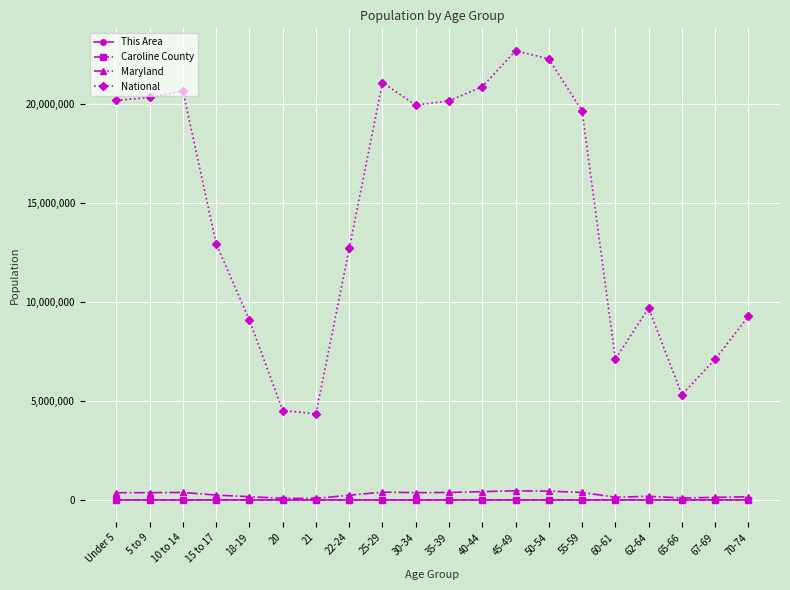

At which label is National closest to 13531442?

15 to 17